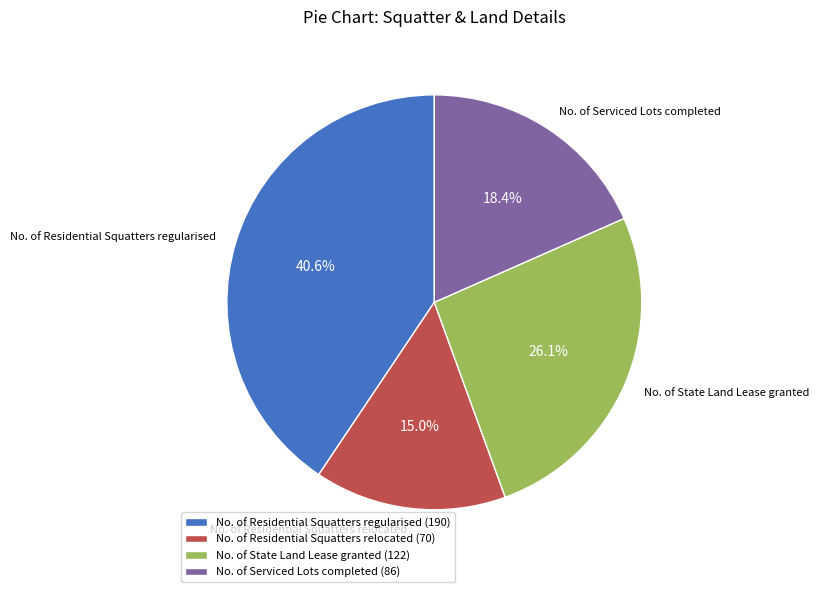

Which has a higher value, No. of Serviced Lots completed or No. of Residential Squatters regularised?

No. of Residential Squatters regularised